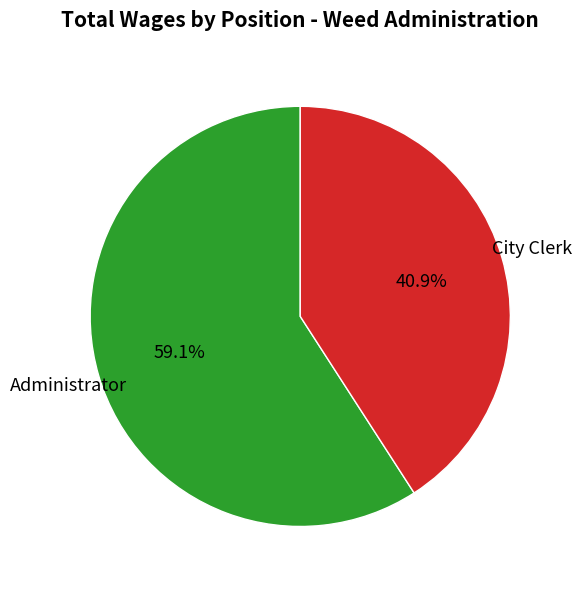

Which slice is the largest?

Administrator